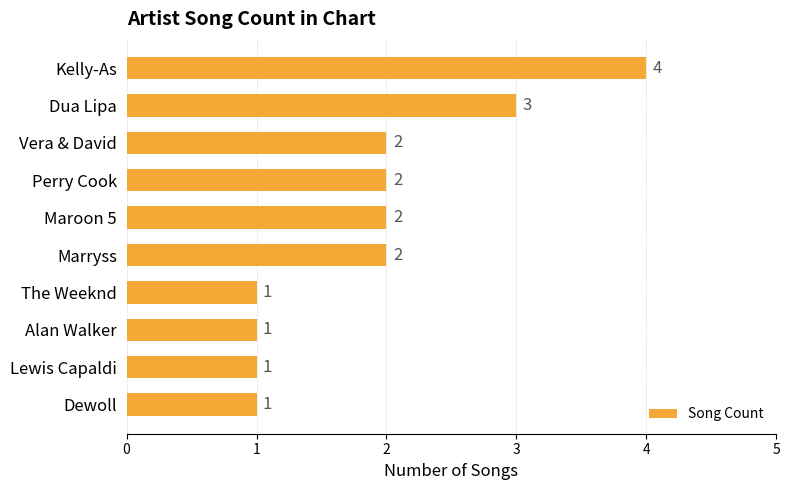

What is the difference between the maximum and second lowest values?

3